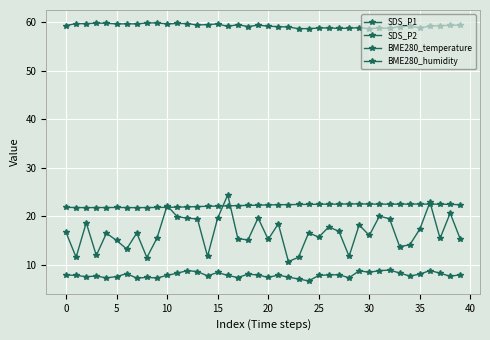

How many series are shown in this chart?

4